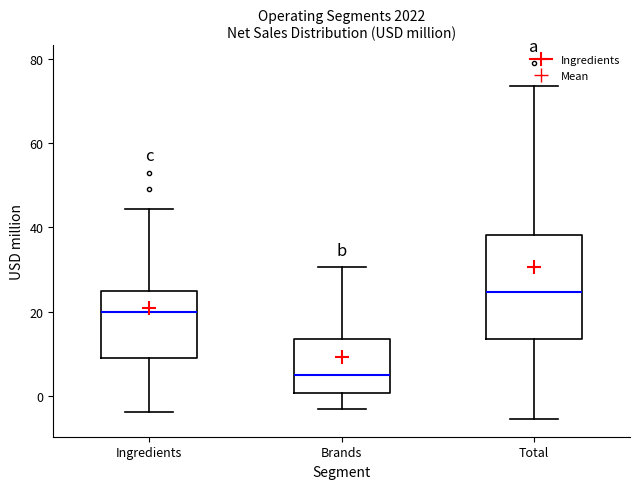

Which box is the tallest, from its lower edge to its upper edge?

Total